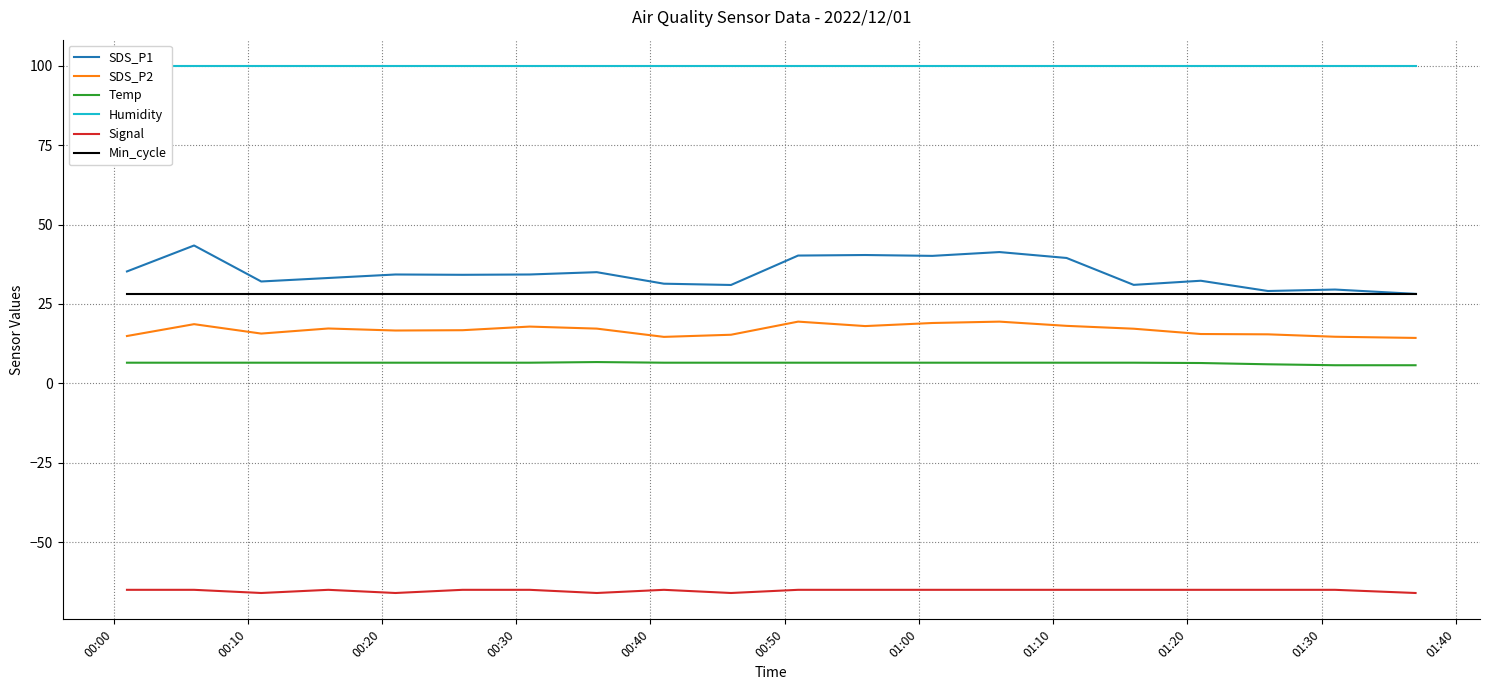

True or false: Min_cycle and Signal intersect in this chart.

False